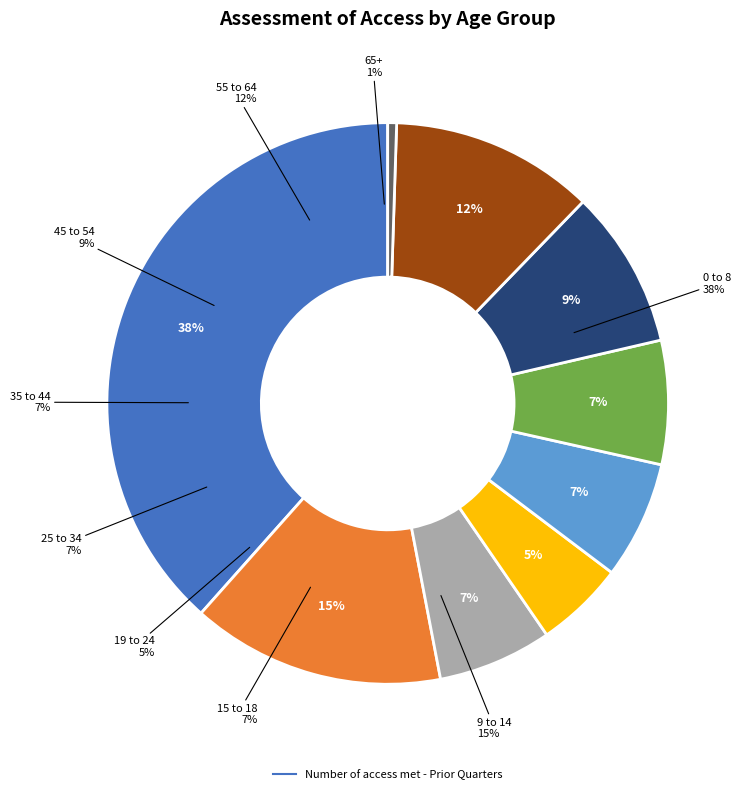

Between 0 to 8 and 15 to 18, which is larger?

0 to 8